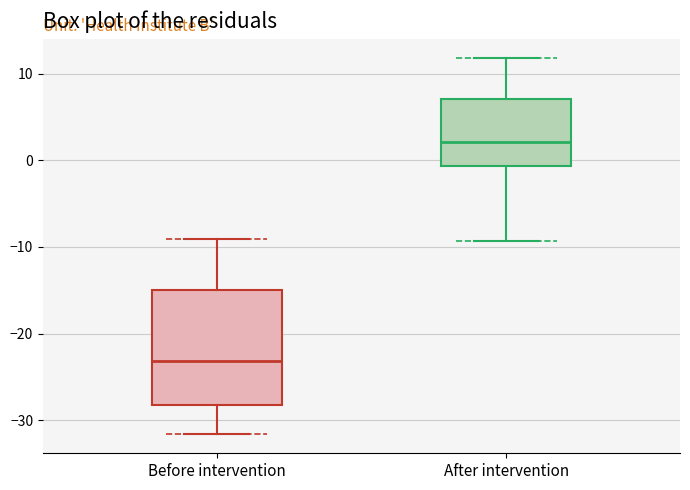

Which box is the tallest, from its lower edge to its upper edge?

Before intervention